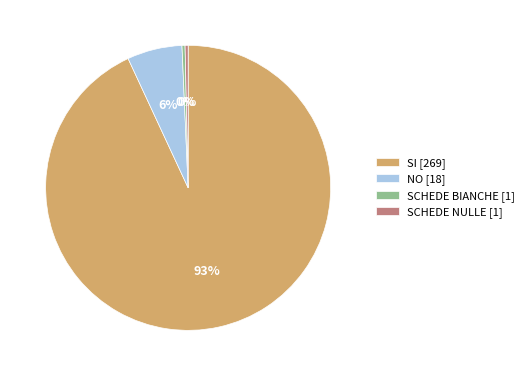

Which slice is the largest?

SI